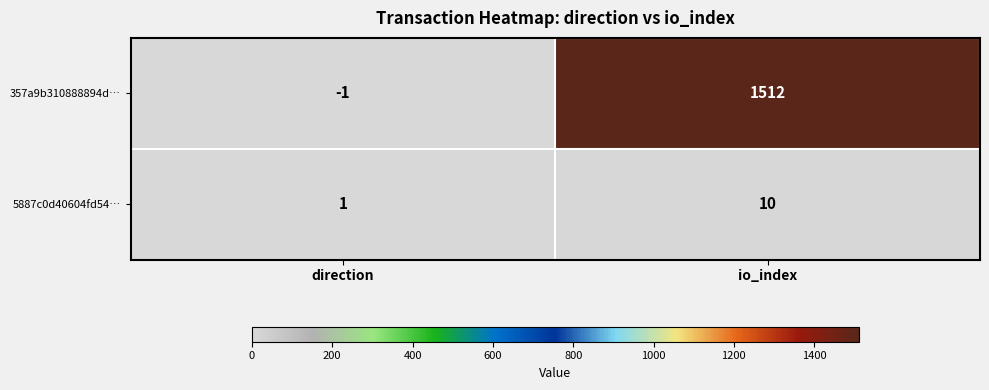

At which category is the sum across all series the highest?

io_index